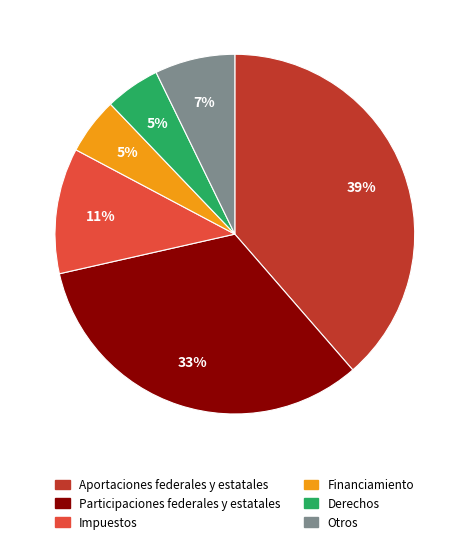

Is it true that Otros is 13% of the pie?

False